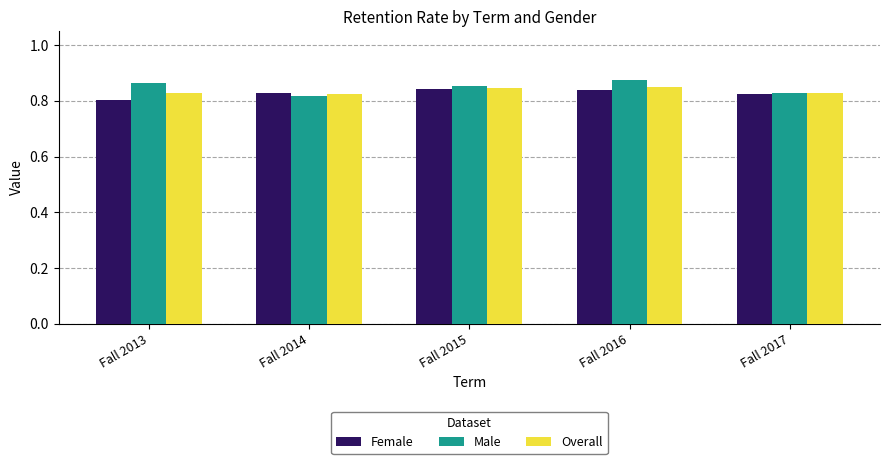

What is the difference between the maximum and minimum values in the Male series?

0.1